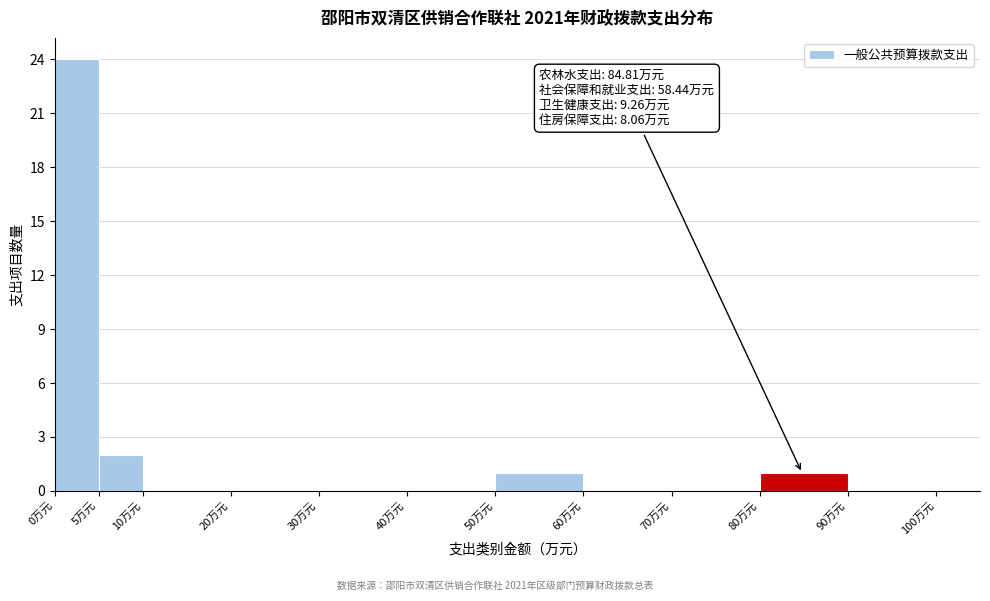

Which range on the x-axis has the tallest bar?

0 to 5